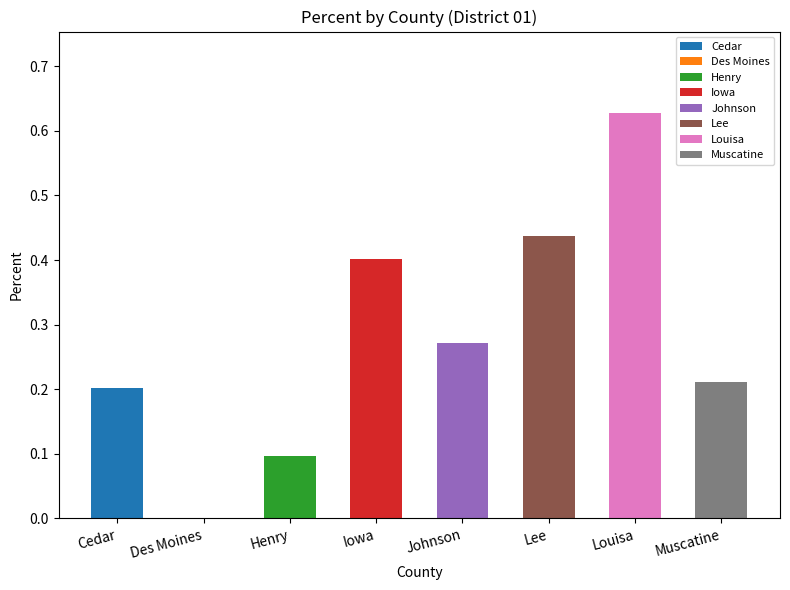

Does the chart contain stacked bars?

No